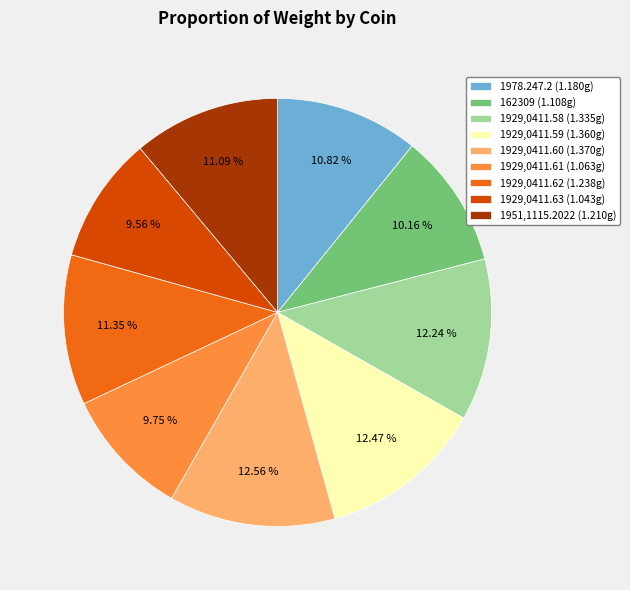

How many segments does this pie chart have?

9